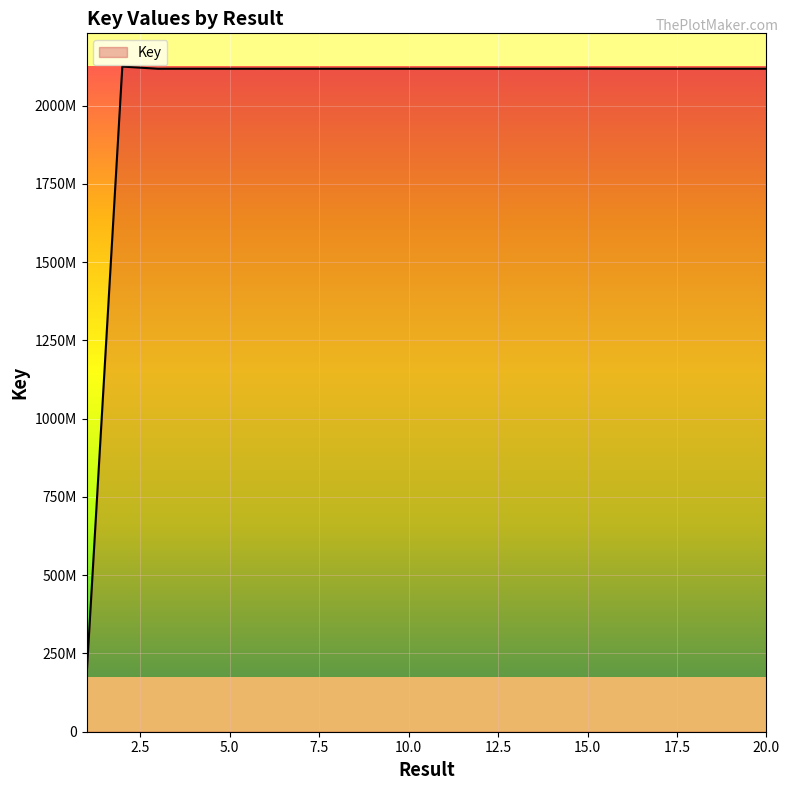

Does the chart display data point markers on the line(s)?

No